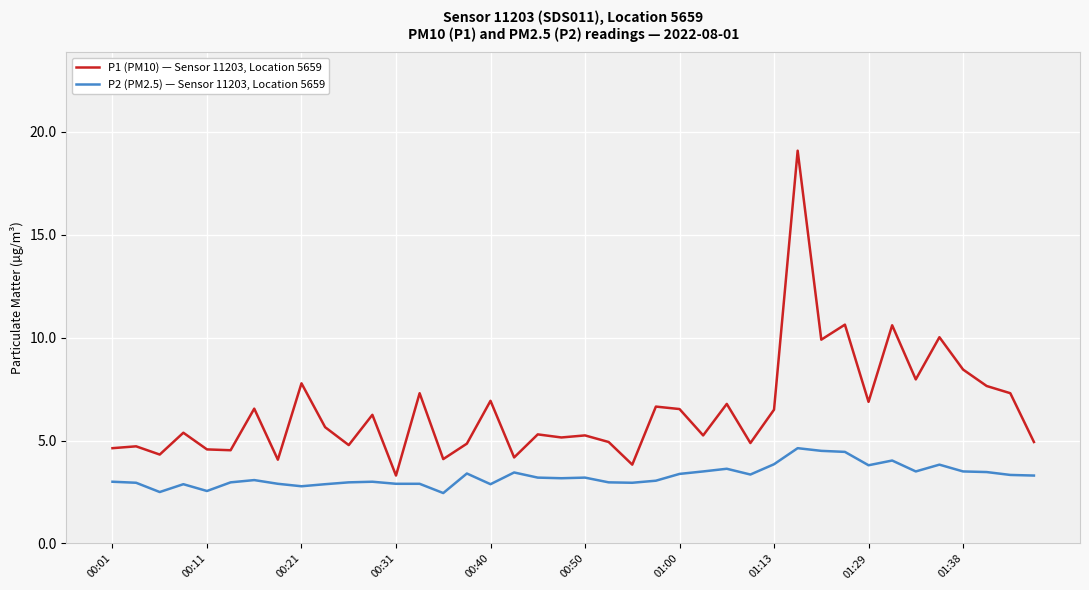

Rank the series by their average value, from lowest to highest.

P2 (PM2.5) — Sensor 11203, Location 5659, P1 (PM10) — Sensor 11203, Location 5659